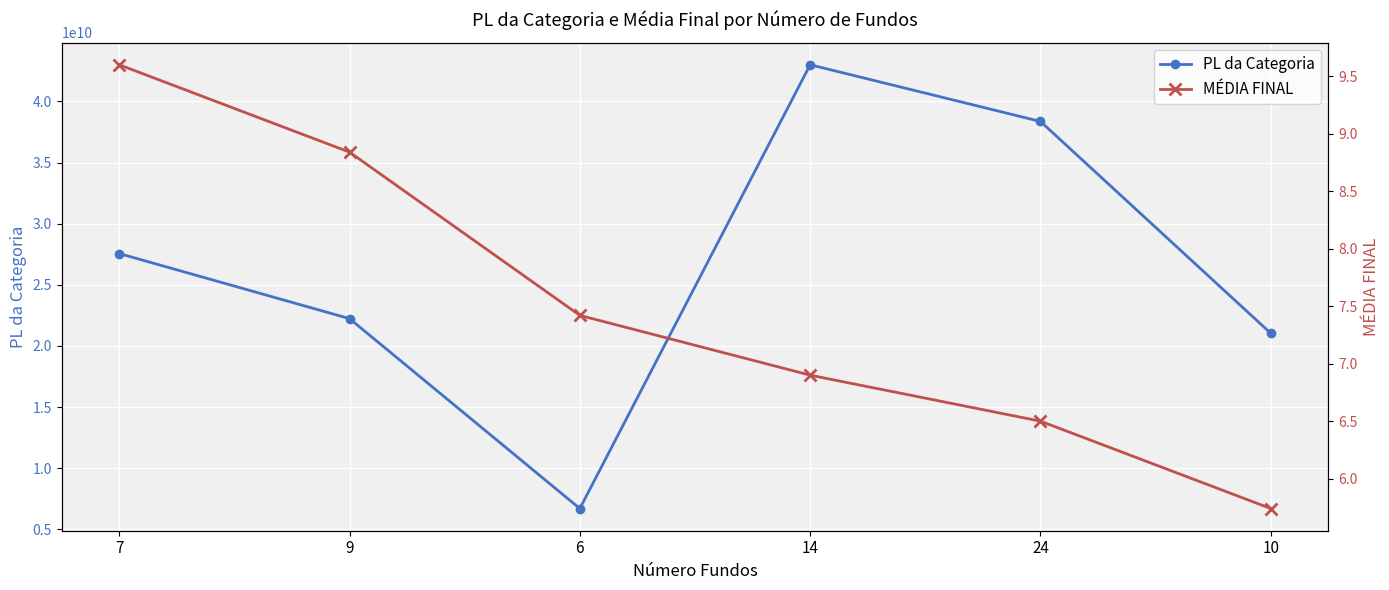

What is the label of the 2nd point from the right?

24